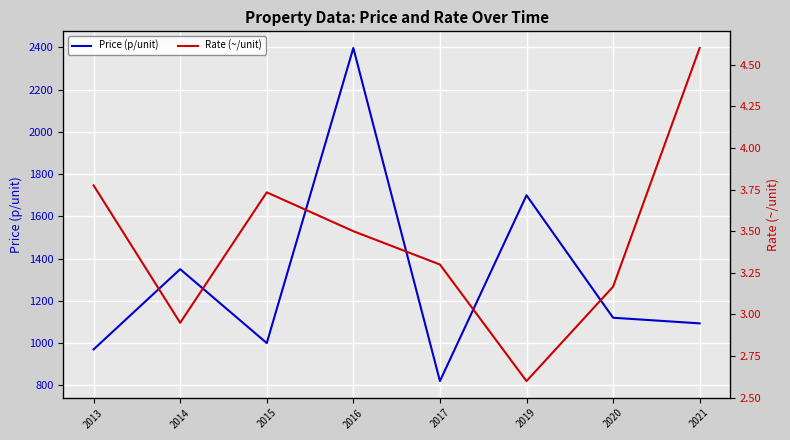

Where is Price (p/unit) nearest to the value 1608?

2019